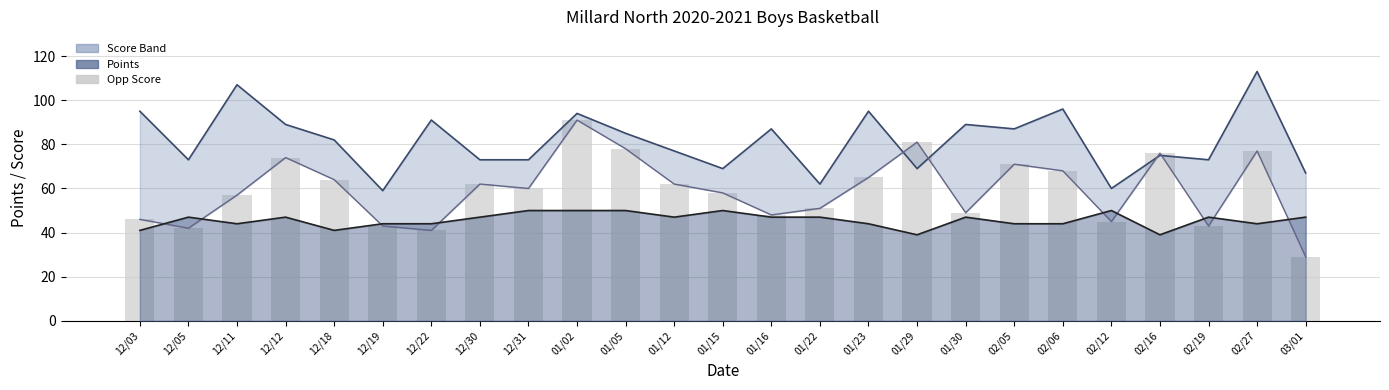

Which series has the largest total across all categories?

Score